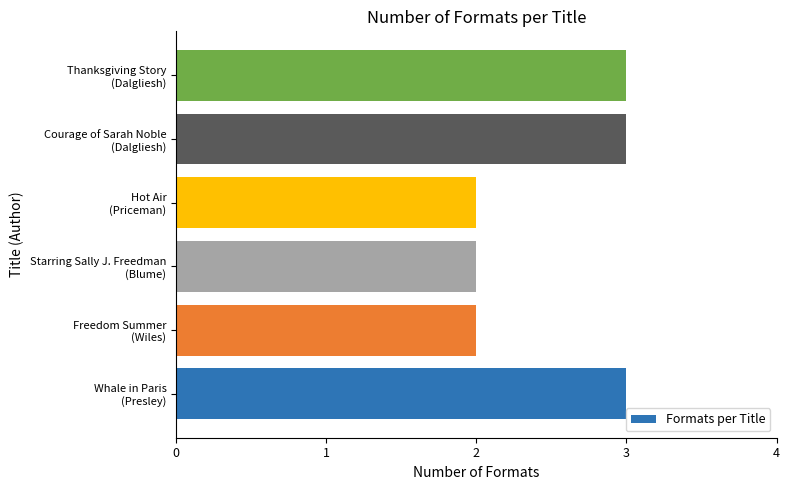

What is the greatest value displayed?

3